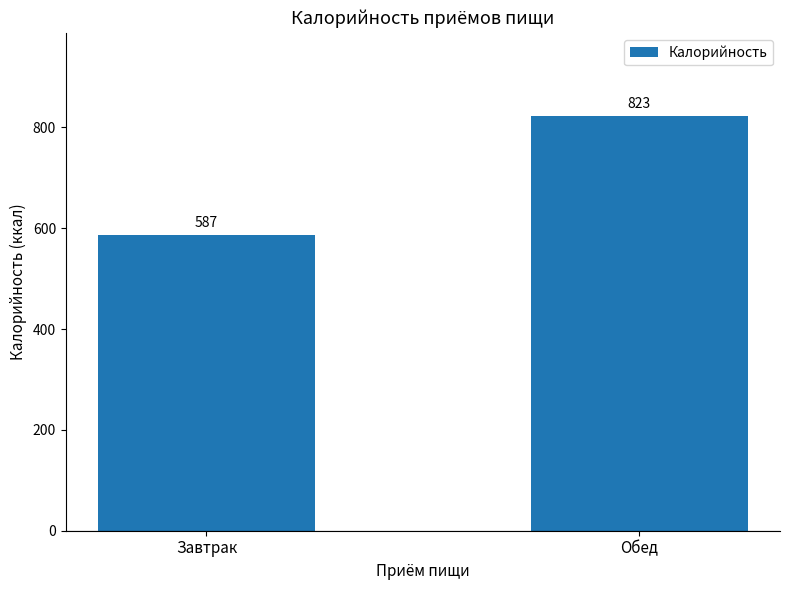

What is the approximate value at Завтрак, to the nearest 5?

585